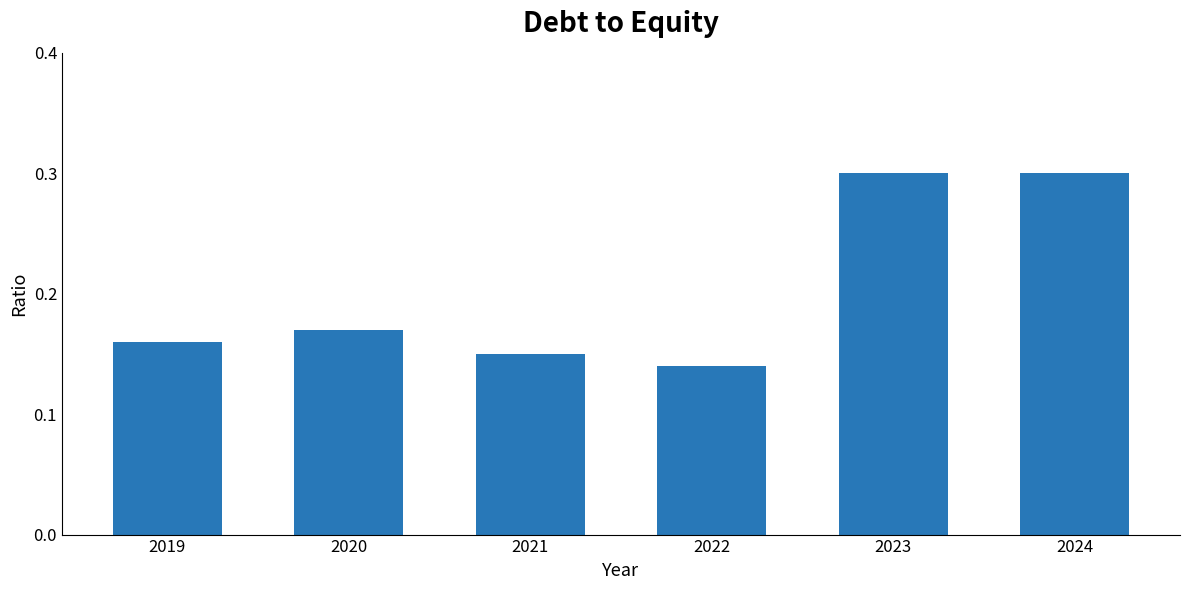

True or false: the data shows 0.3 at 2024.

True